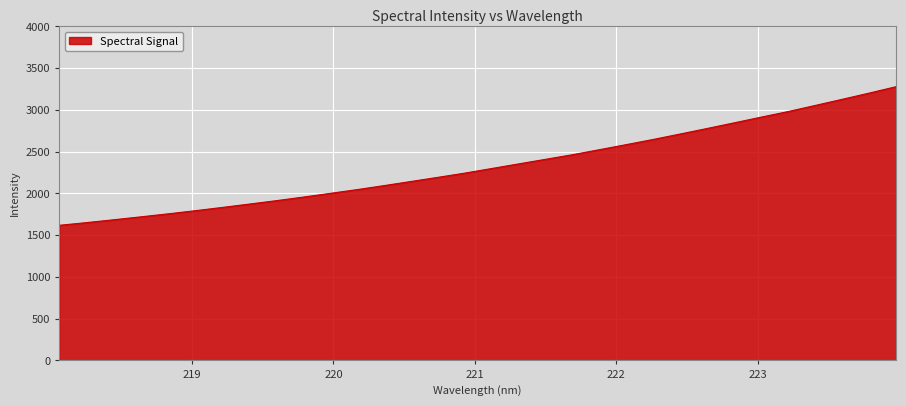

What is the greatest value displayed?

3278.9